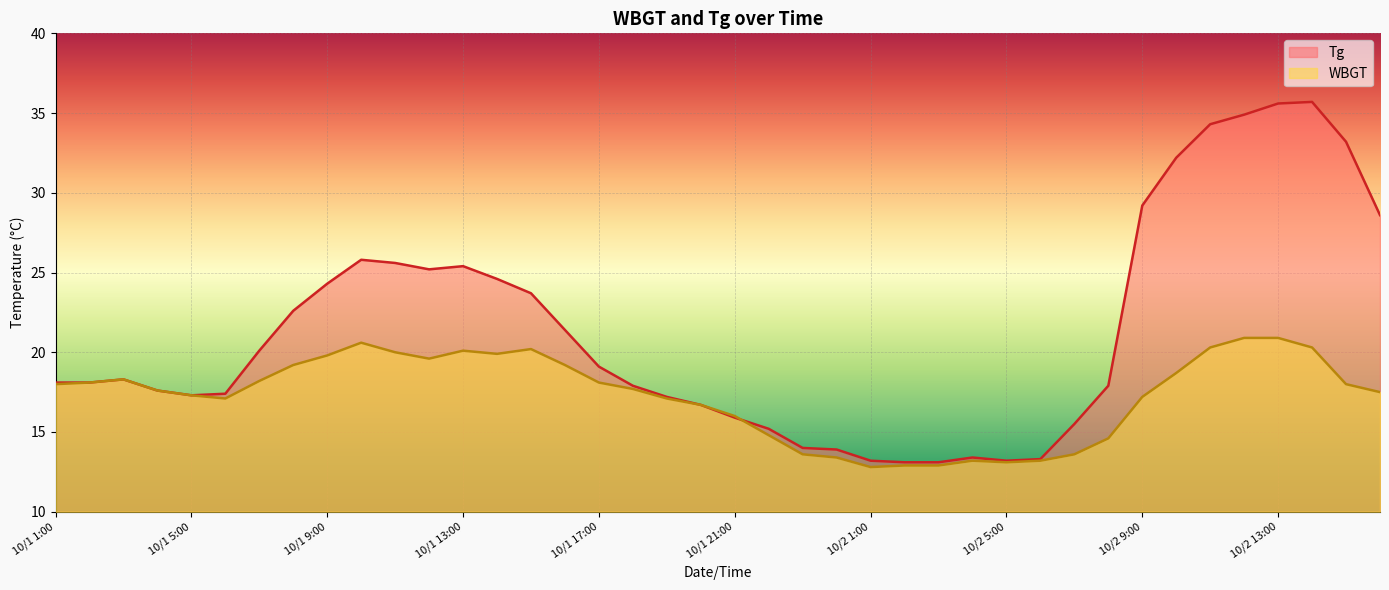

At which category is the sum across all series the highest?

10/2 13:00